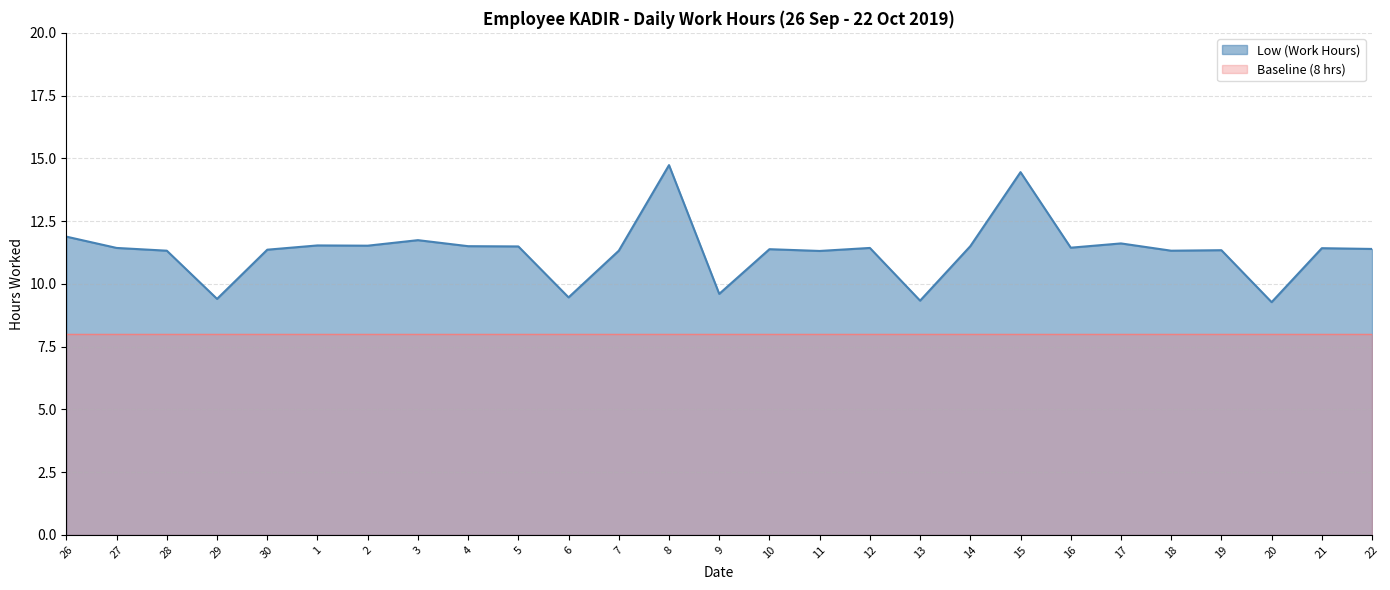

Rank the categories by value from lowest to highest.

20, 13, 29, 6, 9, 11, 28, 7, 18, 19, 30, 10, 22, 21, 27, 12, 16, 5, 4, 14, 2, 1, 17, 3, 26, 15, 8